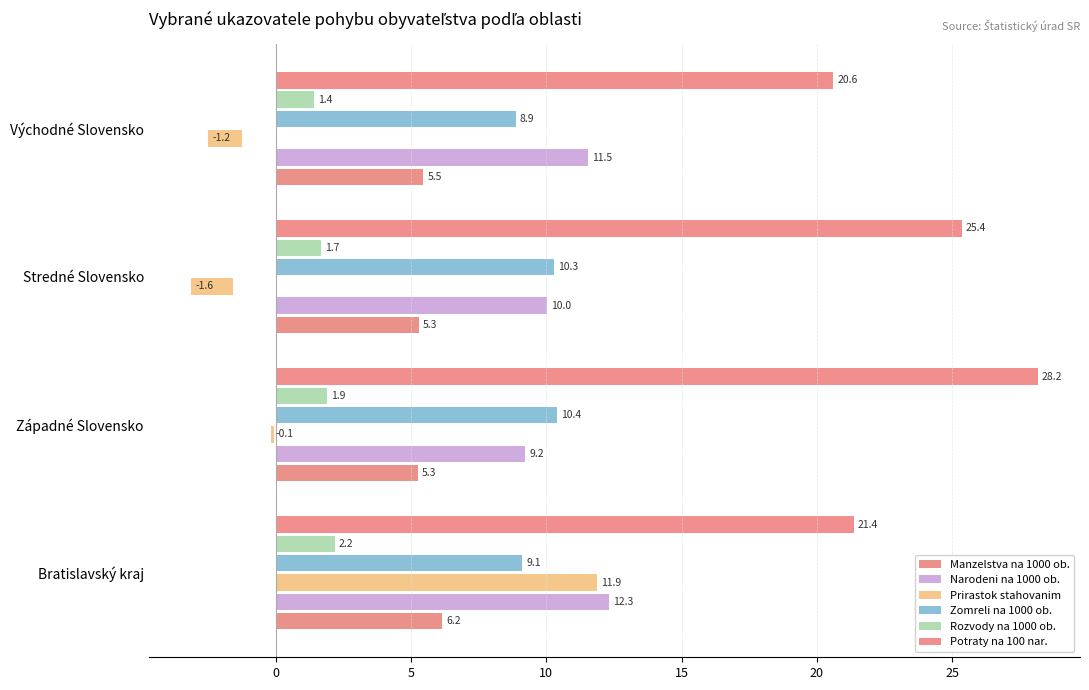

Between Západné Slovensko and Východné Slovensko, which series saw the biggest shift?

Potraty na 100 nar.